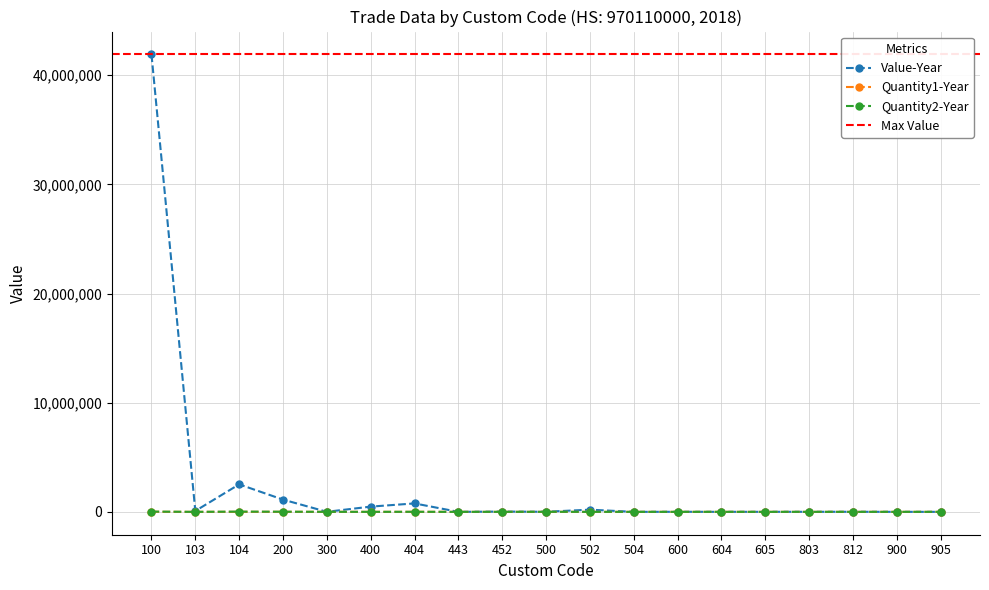

The value of Quantity1-Year at 803 is 222. True or false?

False